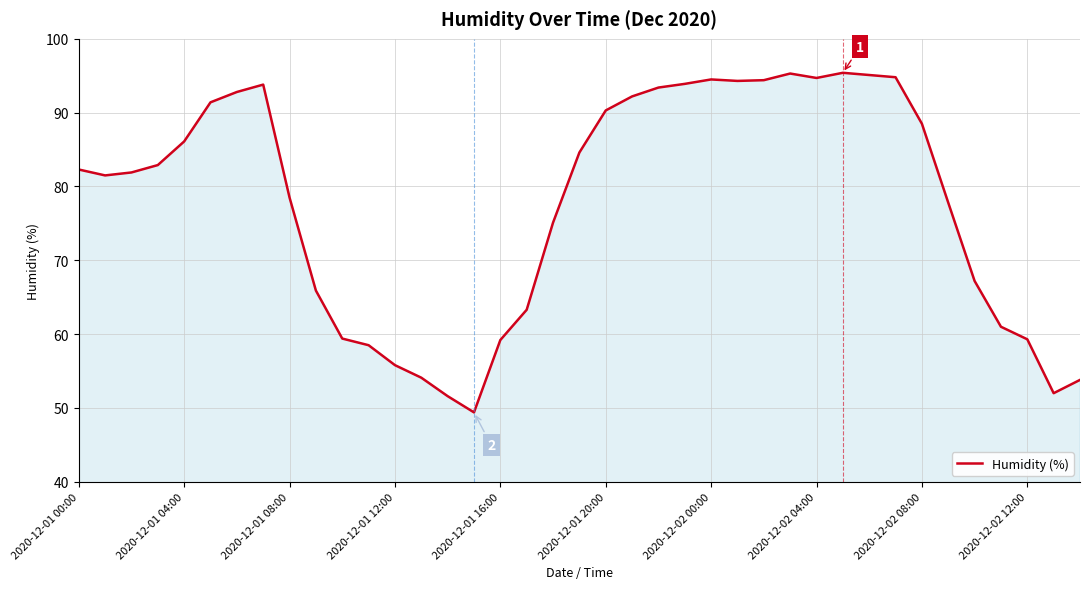

What is the greatest value displayed?

95.4